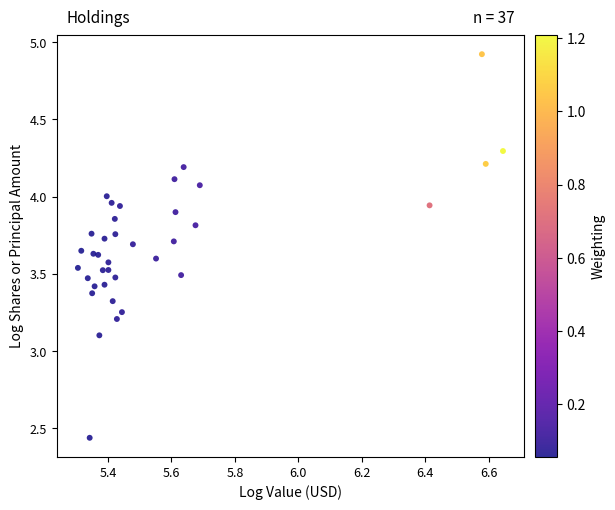

What Y value in the scatter plot is closest to 3?

3.1